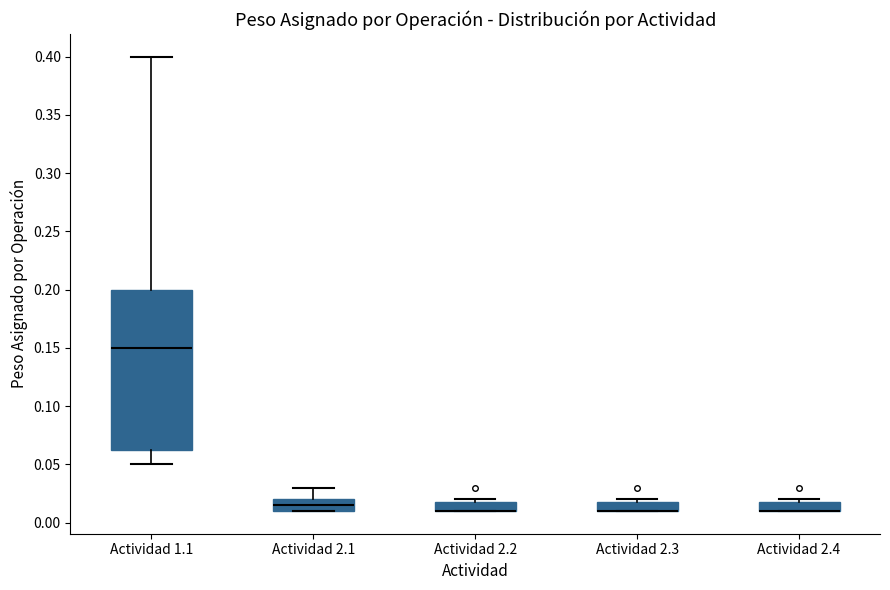

Where is the upper edge of the box for Actividad 2.3 on the y-axis? The values are not printed on the chart, so give them approximately, as read against the axis.

0.020